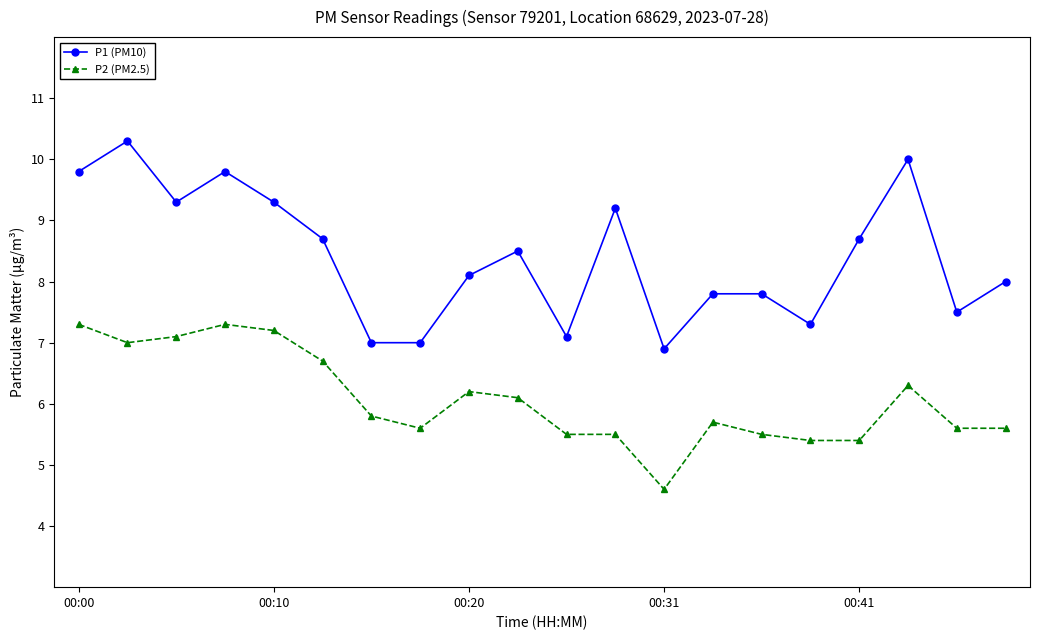

How many data points in P2 (PM2.5) are above 5?

19